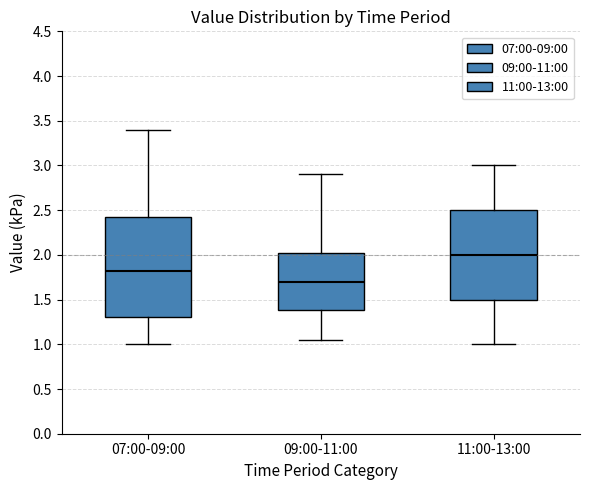

Which box has the lowest median line?

09:00-11:00